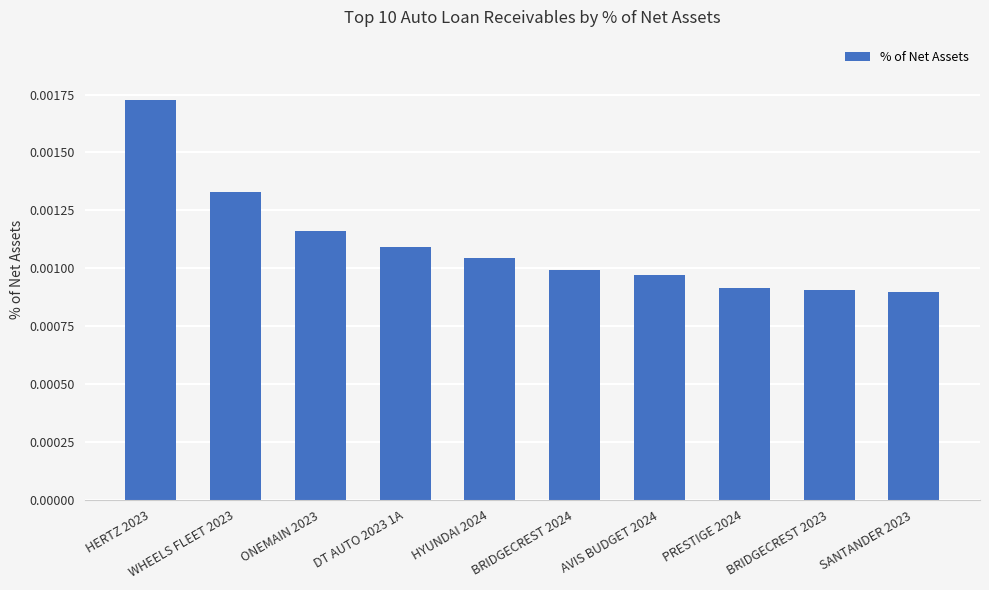

Count the values in the range 0 to 1.

10